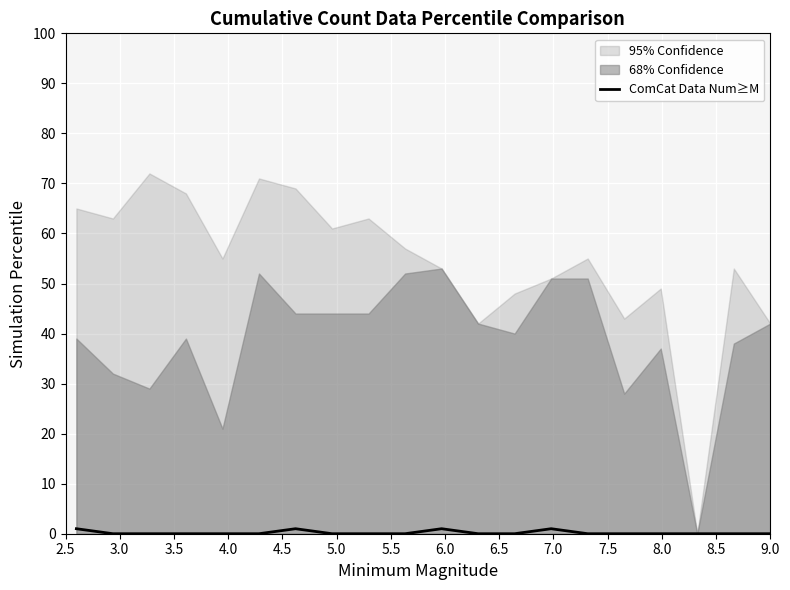

The chart shows a value of 0 at 3.5. True or false?

True